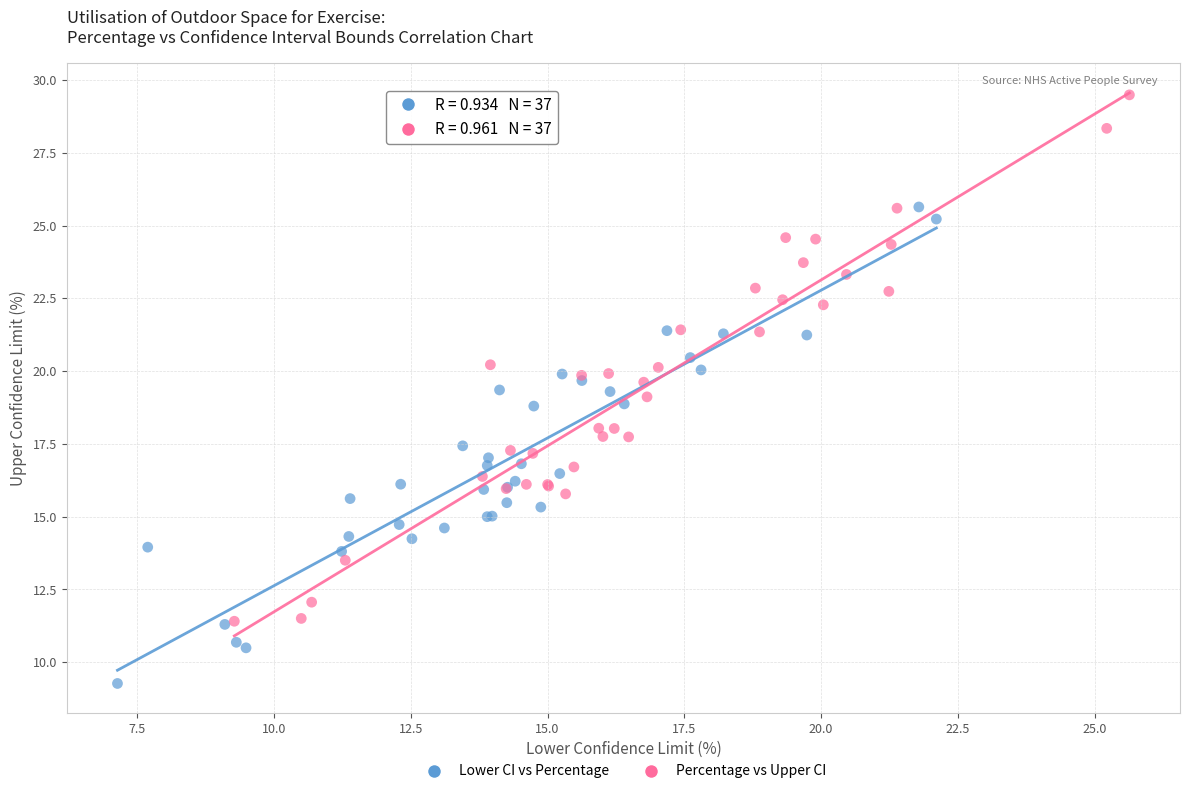

Which series has the widest spread of Y values?

Percentage vs Upper CI